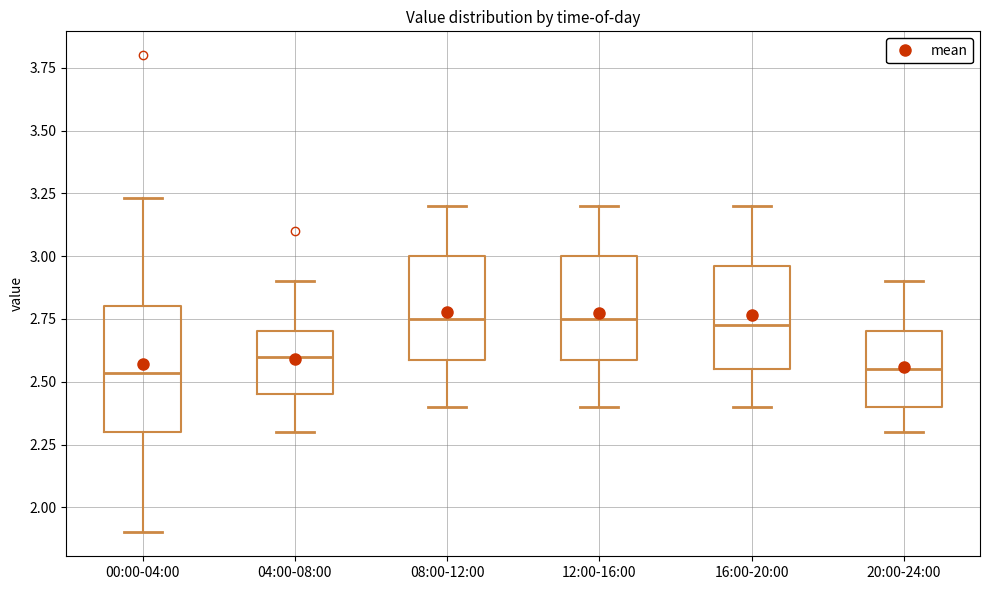

Which box is the tallest, from its lower edge to its upper edge?

00:00-04:00